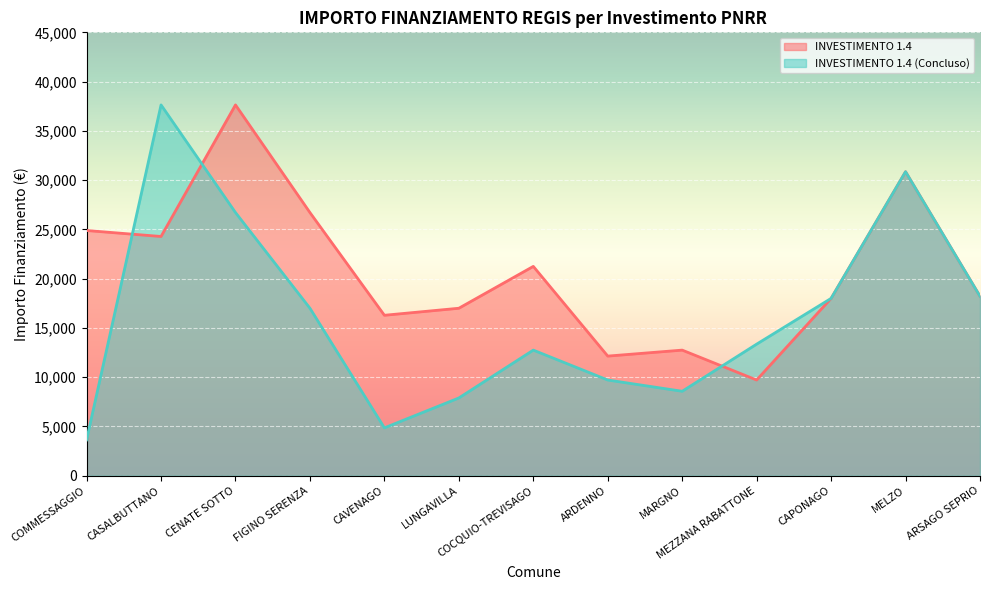

What is the label of the 3rd point from the right?

CAPONAGO